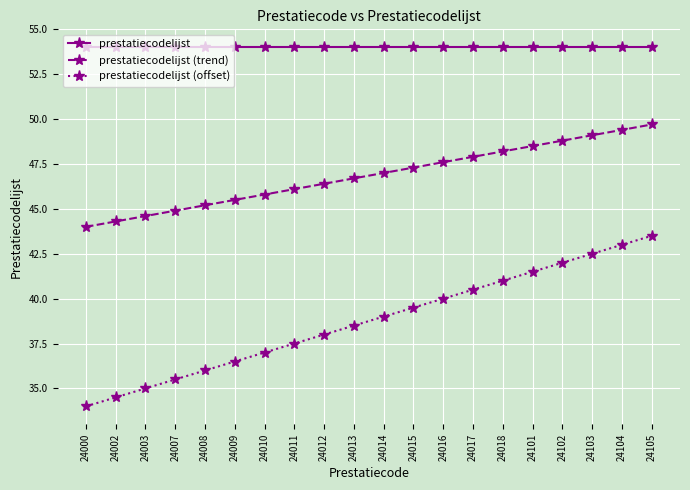

Reading right to left, extract all data points from this chart.

prestatiecodelijst: 54.0	54.0	54.0	54.0	54.0	54.0	54.0	54.0	54.0	54.0	54.0	54.0	54.0	54.0	54.0	54.0	54.0	54.0	54.0	54.0
prestatiecodelijst (trend): 49.7	49.4	49.1	48.8	48.5	48.2	47.9	47.6	47.3	47.0	46.7	46.4	46.1	45.8	45.5	45.2	44.9	44.6	44.3	44.0
prestatiecodelijst (offset): 43.5	43.0	42.5	42.0	41.5	41.0	40.5	40.0	39.5	39.0	38.5	38.0	37.5	37.0	36.5	36.0	35.5	35.0	34.5	34.0